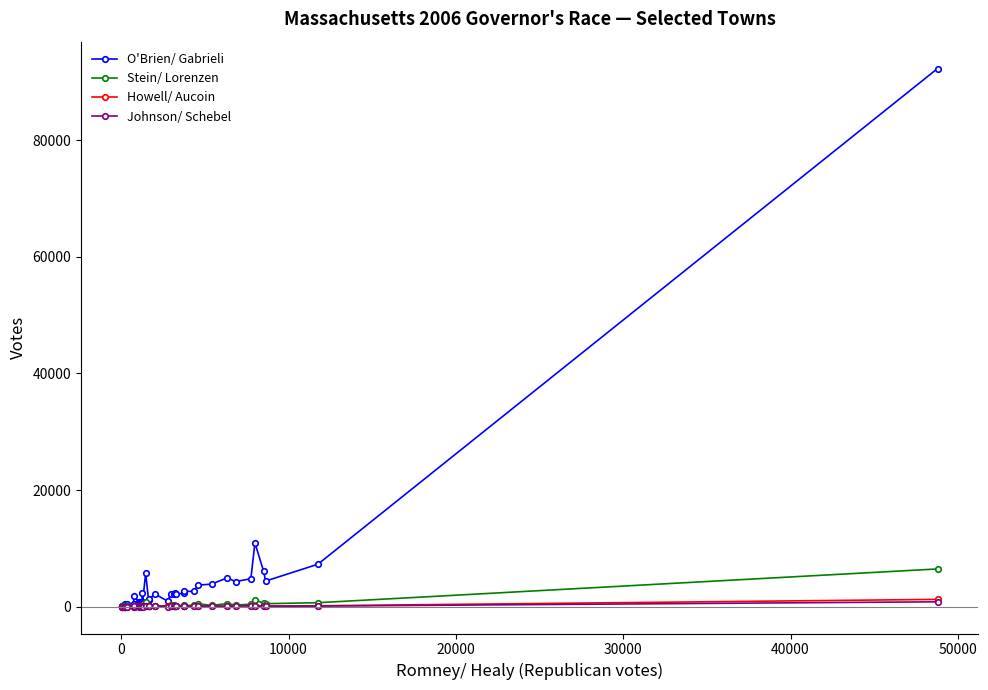

How many series are shown in this chart?

4